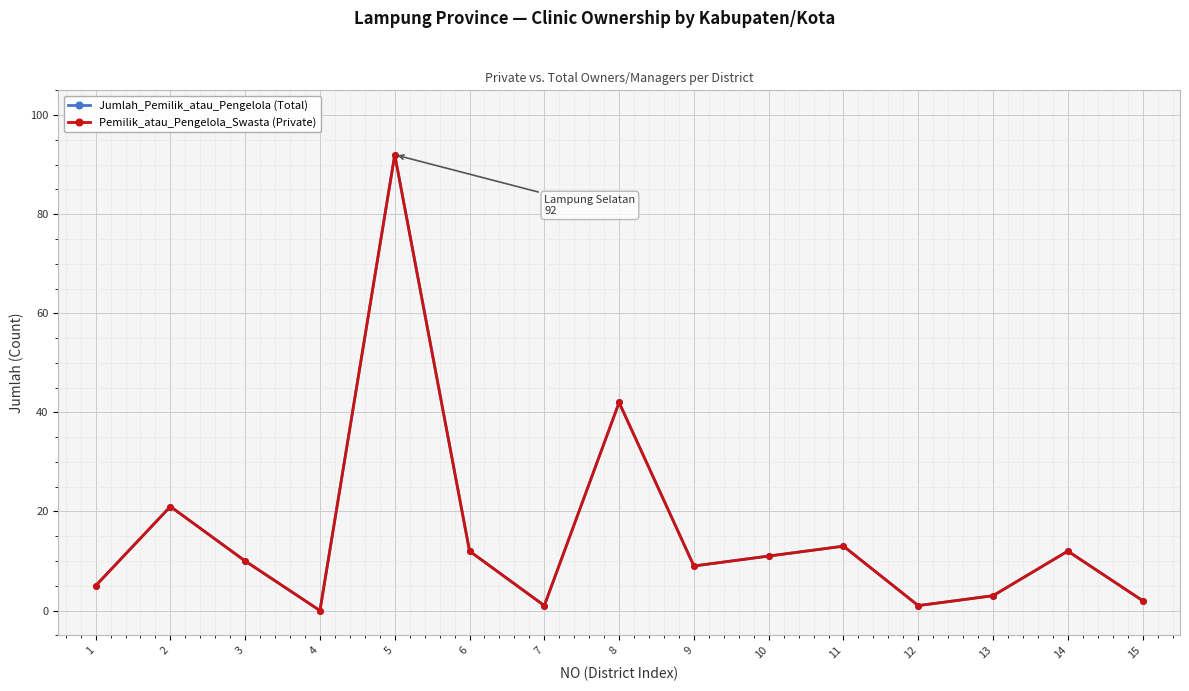

Does the chart have visible grid lines?

Yes